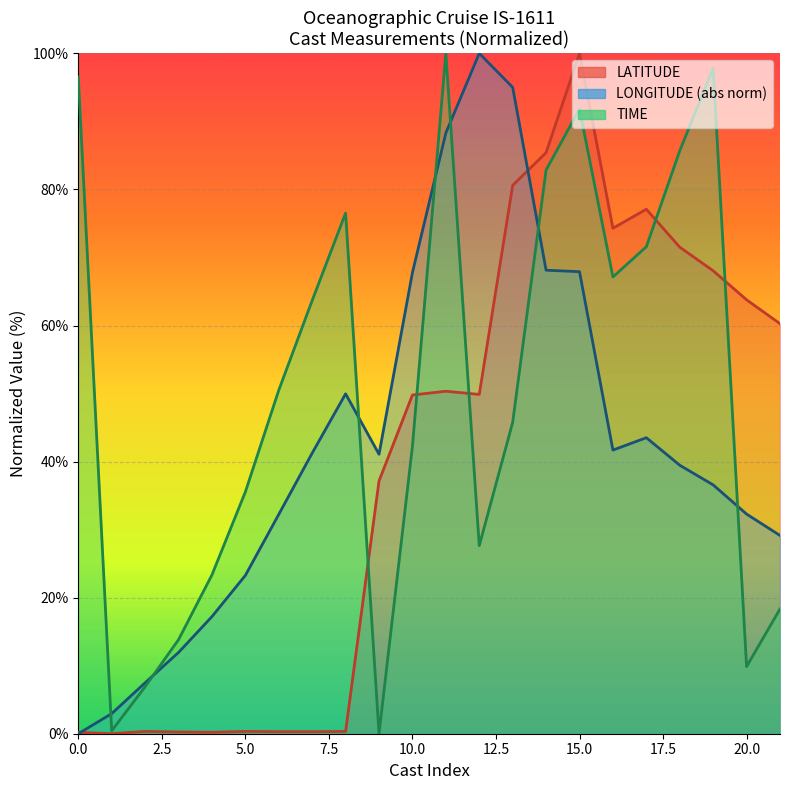

What is the spread (max minus min) of values at 11?

96.5